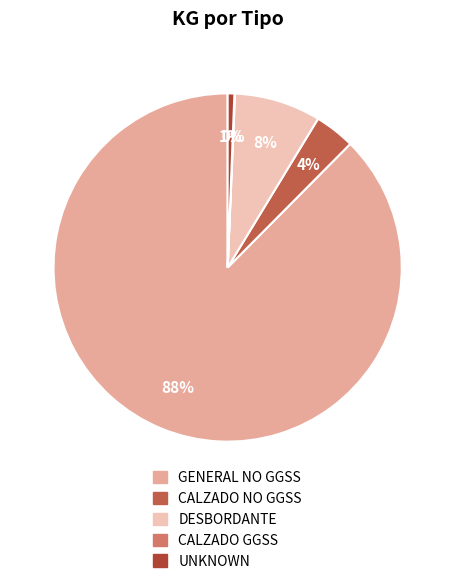

To the nearest percent, what is the average slice percentage?

20%